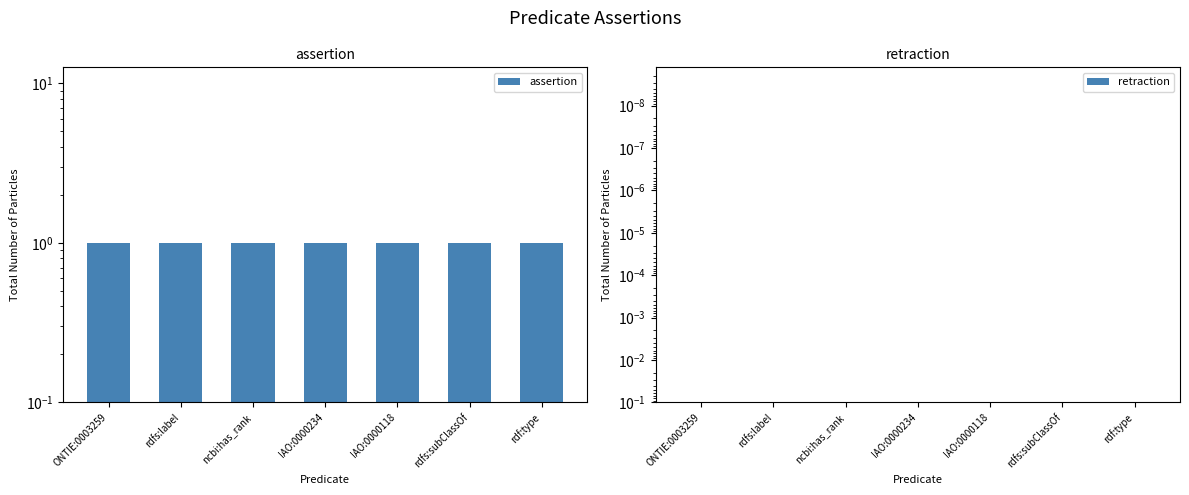

What are all the series names shown in the legend?

assertion, retraction